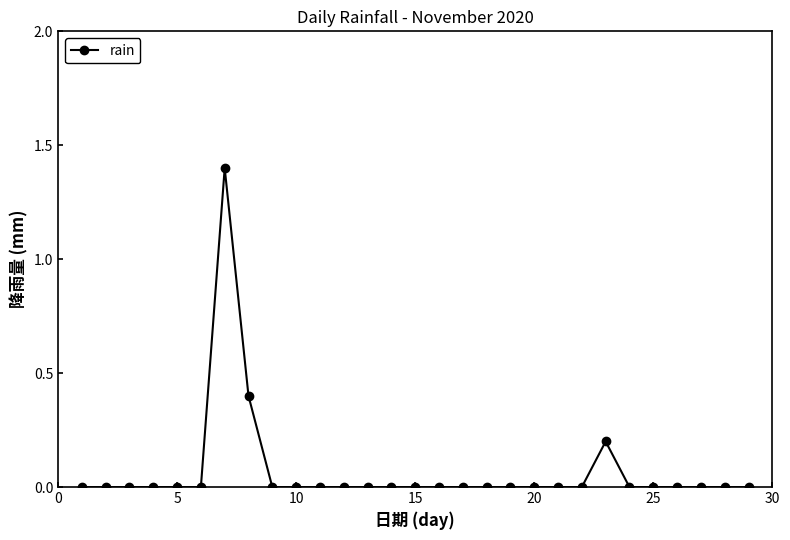

Count the values in the range 0 to 1.

28